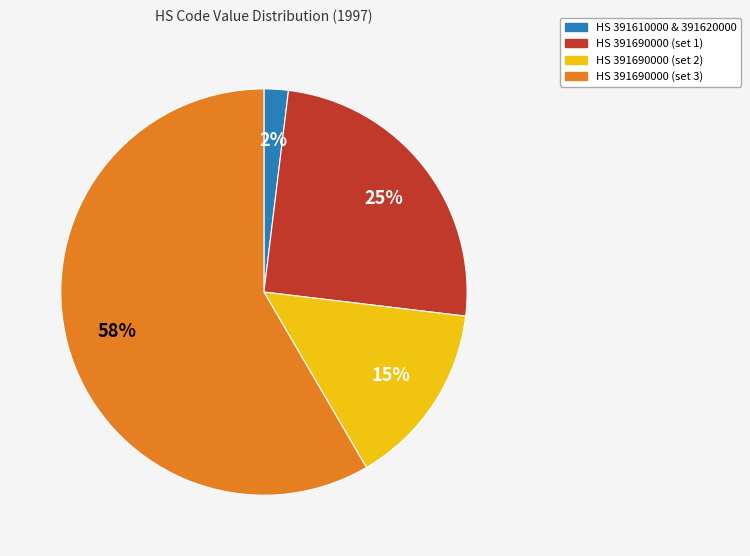

Is there a majority slice in this chart?

Yes